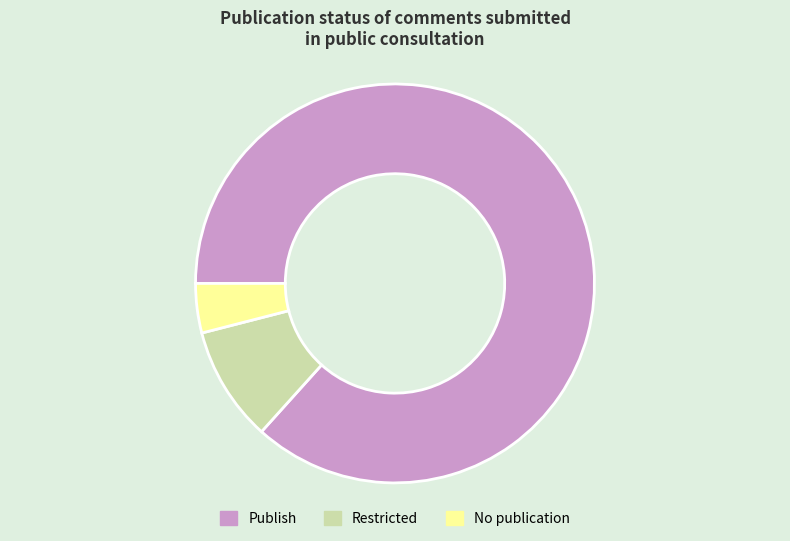

Is the sum of No publication and Publish greater than half?

Yes